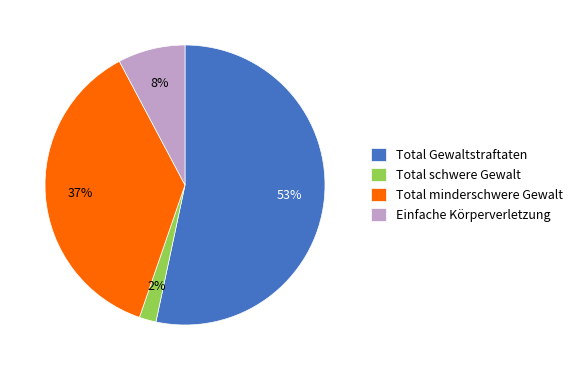

Which category has the biggest portion of the pie?

Total Gewaltstraftaten